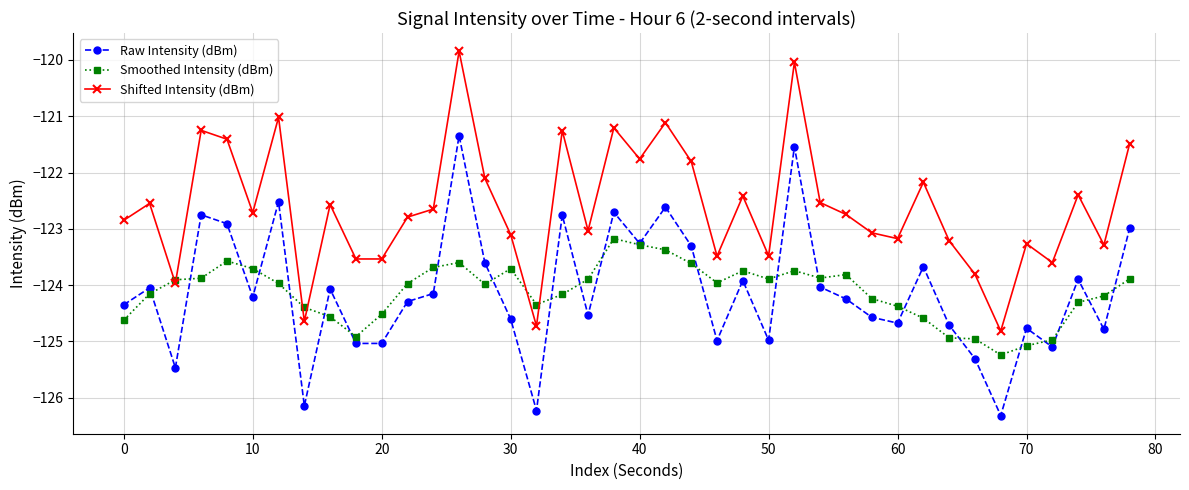

Does the chart display data point markers on the line(s)?

Yes